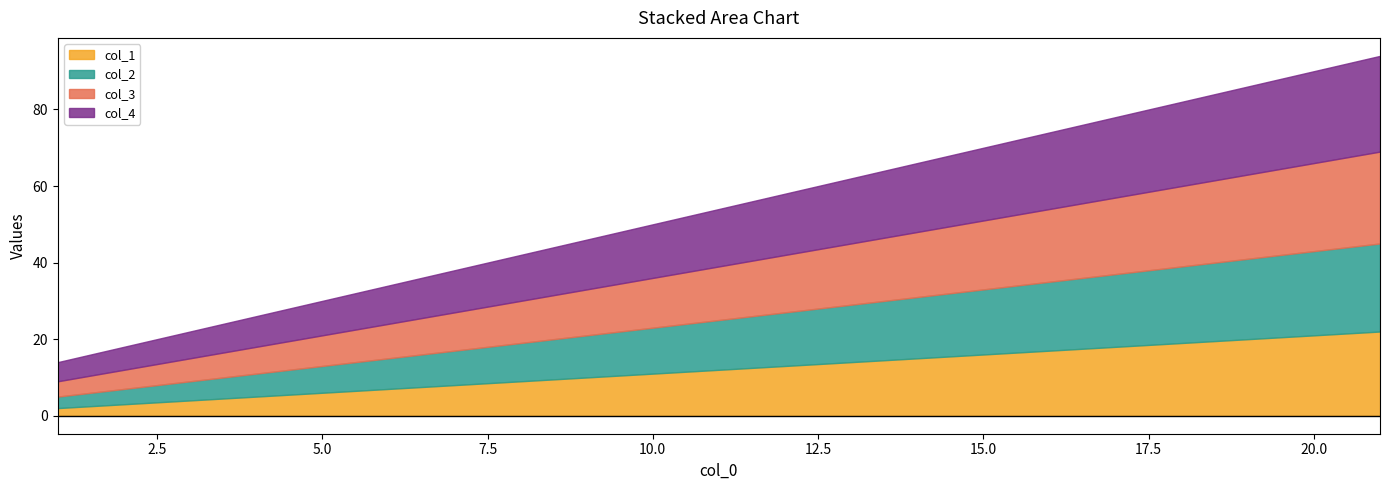

True or false: col_4 has a value of 3 at 1.

False